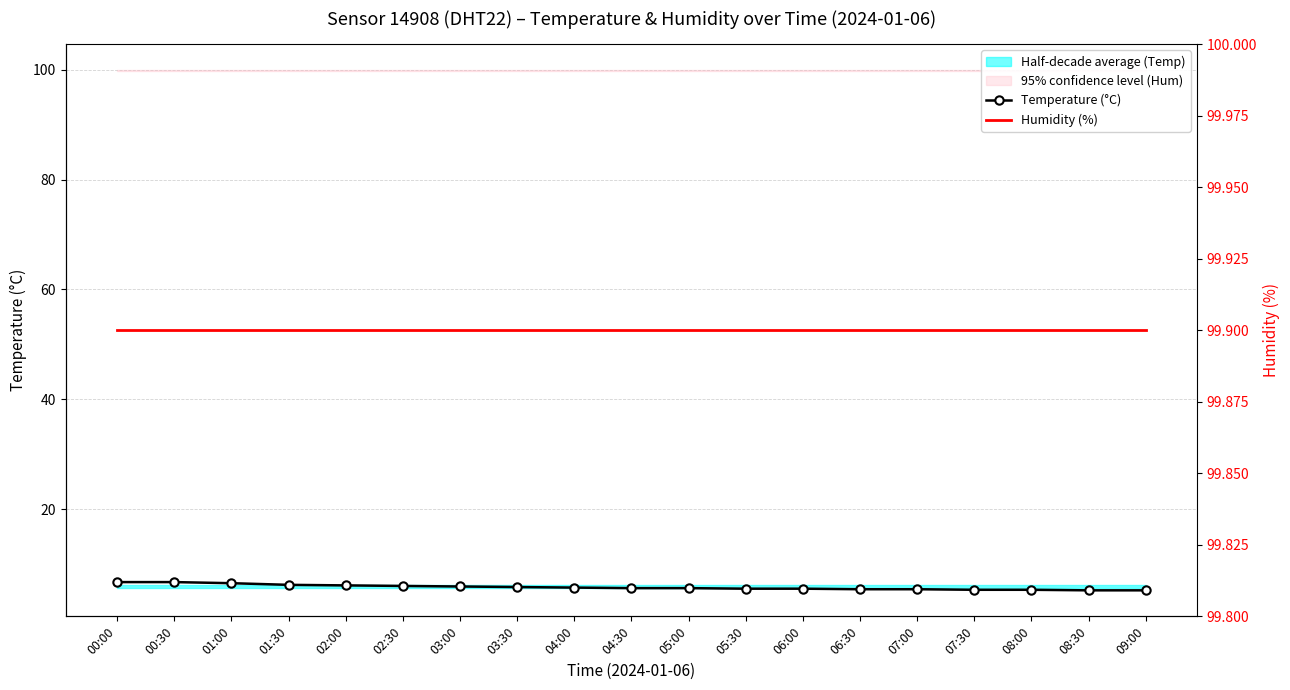

True or false: Temperature (°C) and Humidity (%) cross at least once.

False